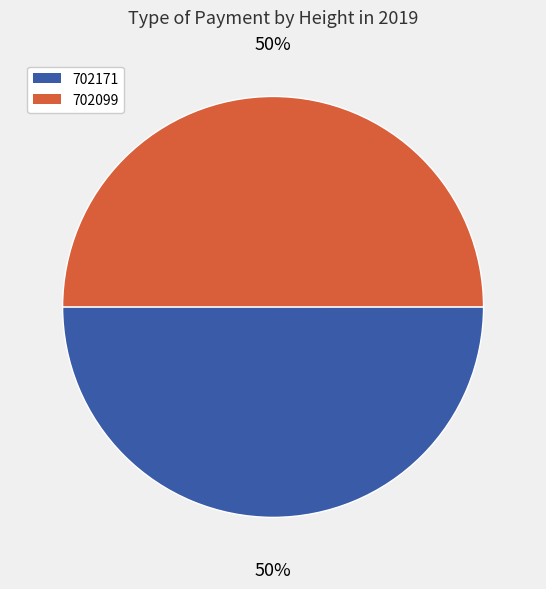

To the nearest percent, what is the average slice percentage?

50%